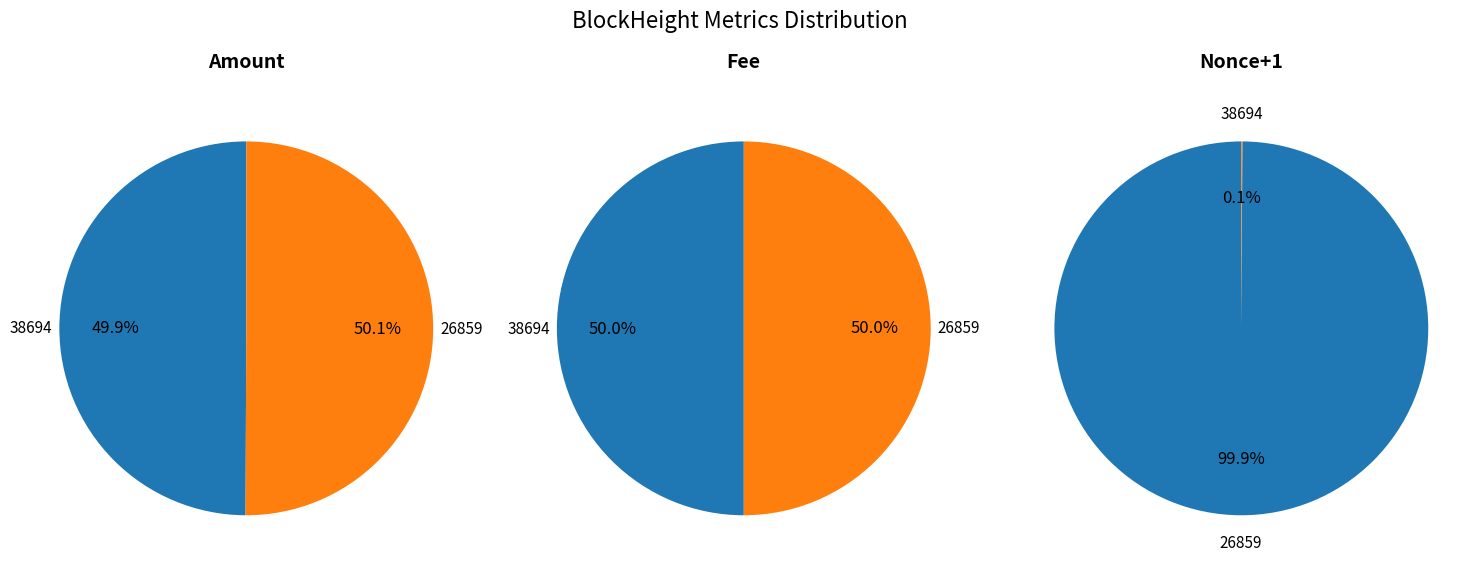

To the nearest percent, what is the combined percentage of 38694 and 26859?

100%